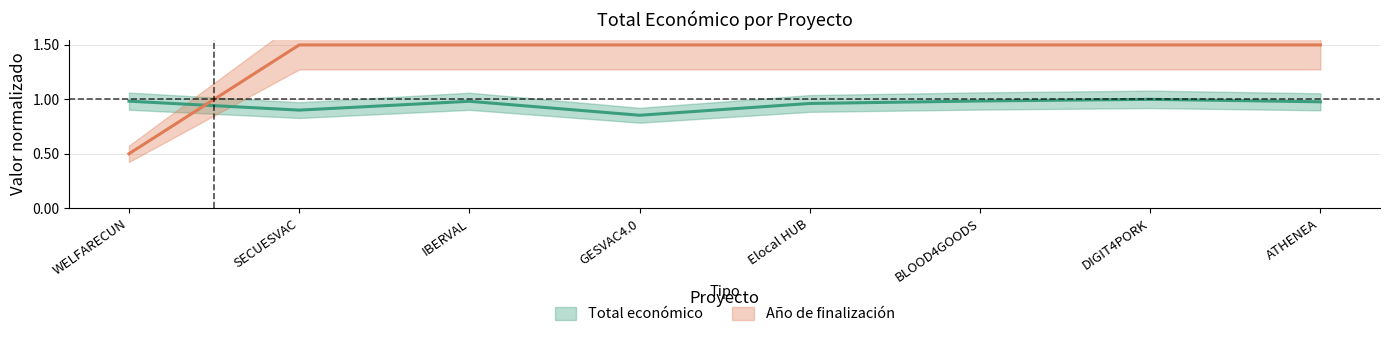

What is the sum of the values at BLOOD4GOODS and ATHENEA?

2.0